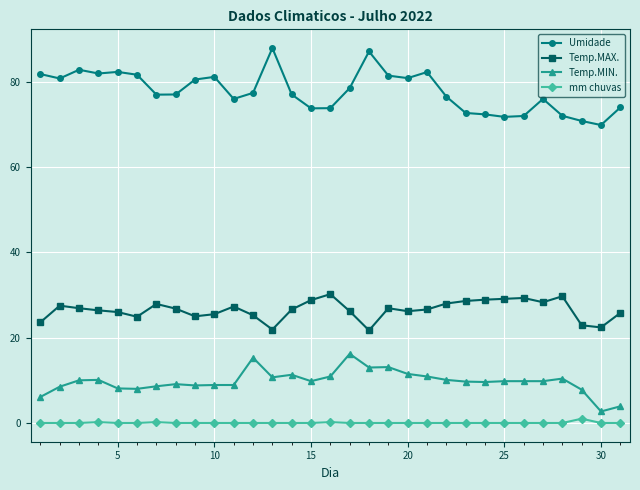

What is the difference between the second highest and second lowest values in the Temp.MIN. series?

11.4